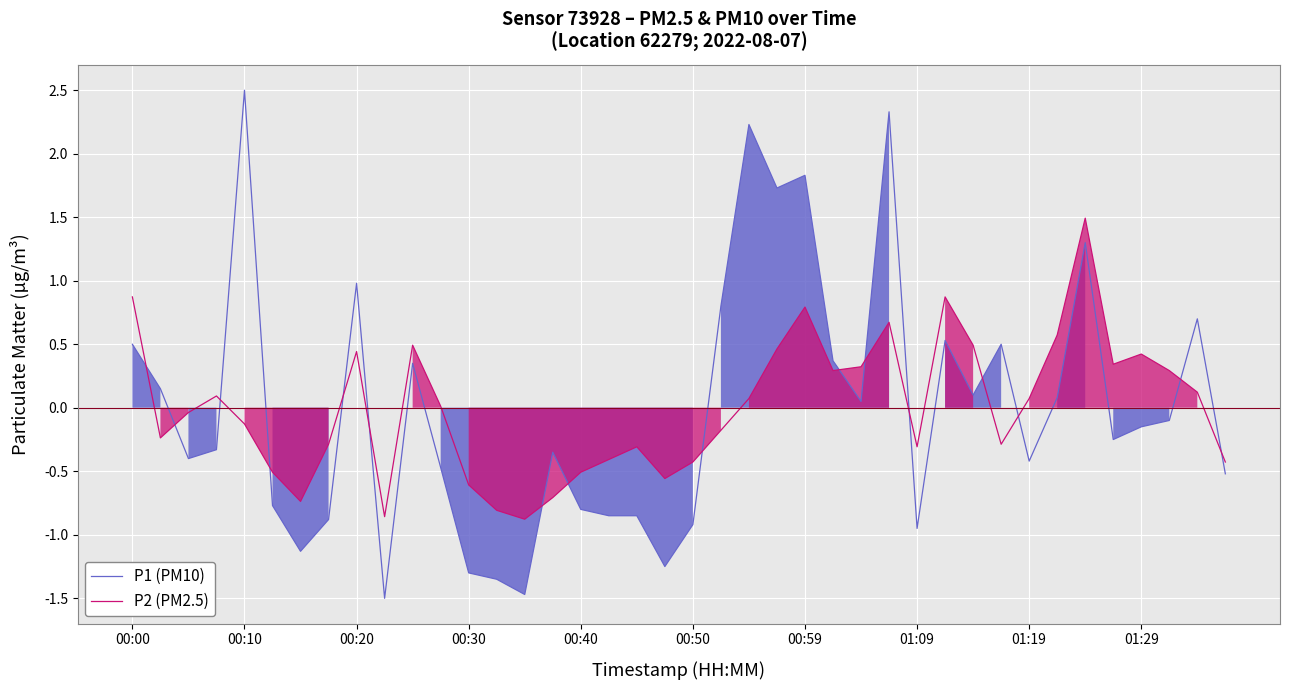

How many interior local peaks does the P1 (PM10) series have?

11